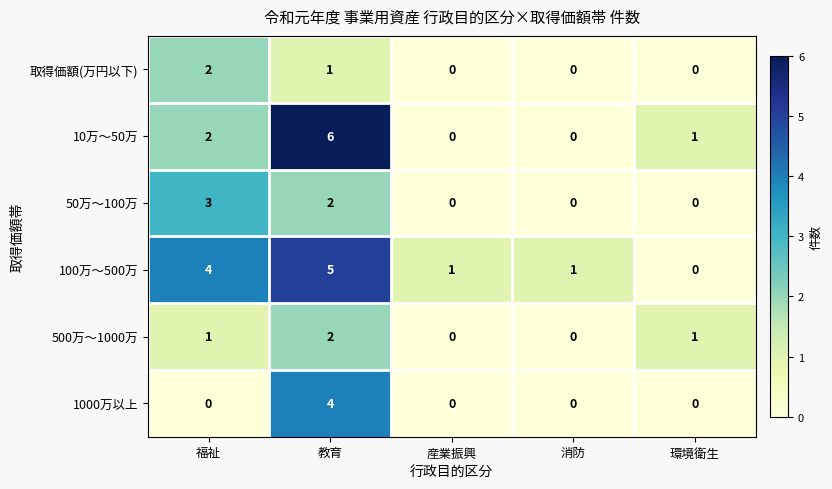

Count the number of data series in this chart.

6